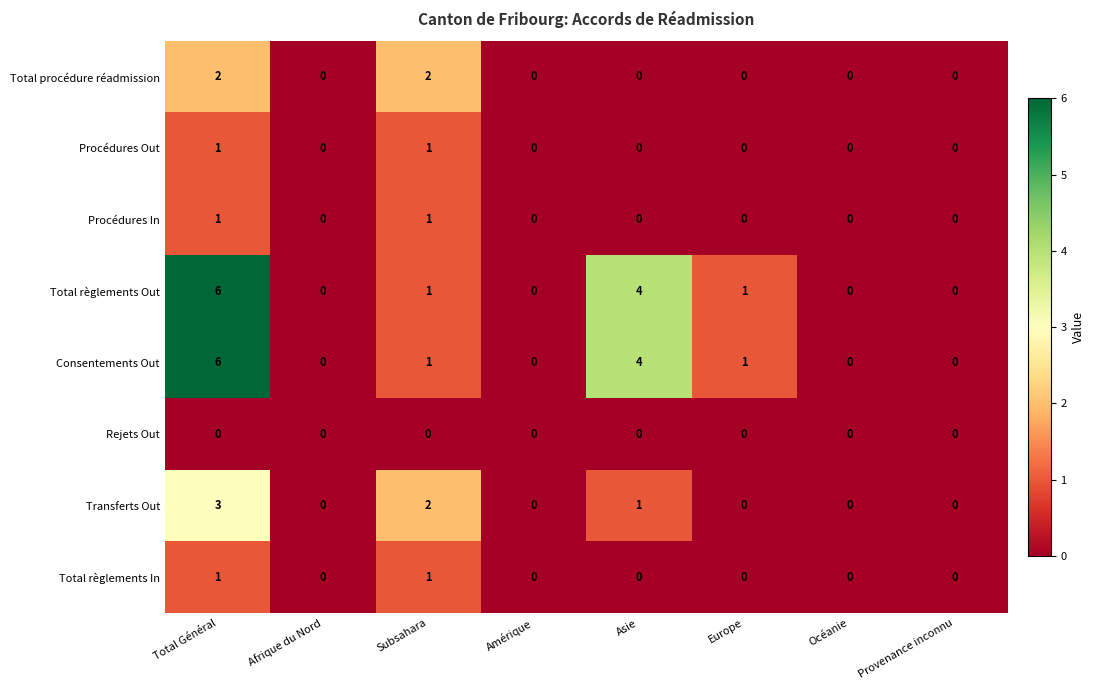

The value of Rejets Out at Afrique du Nord is 0. True or false?

True